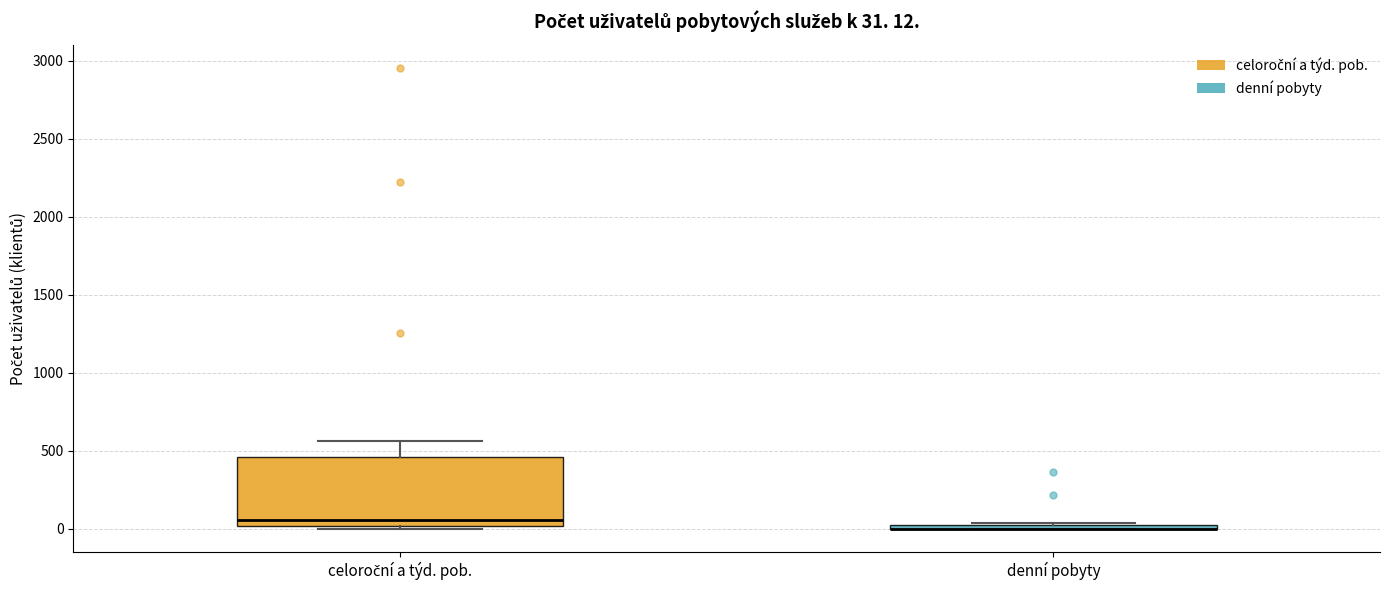

Which box is the tallest, from its lower edge to its upper edge?

celoroční a týd. pob.